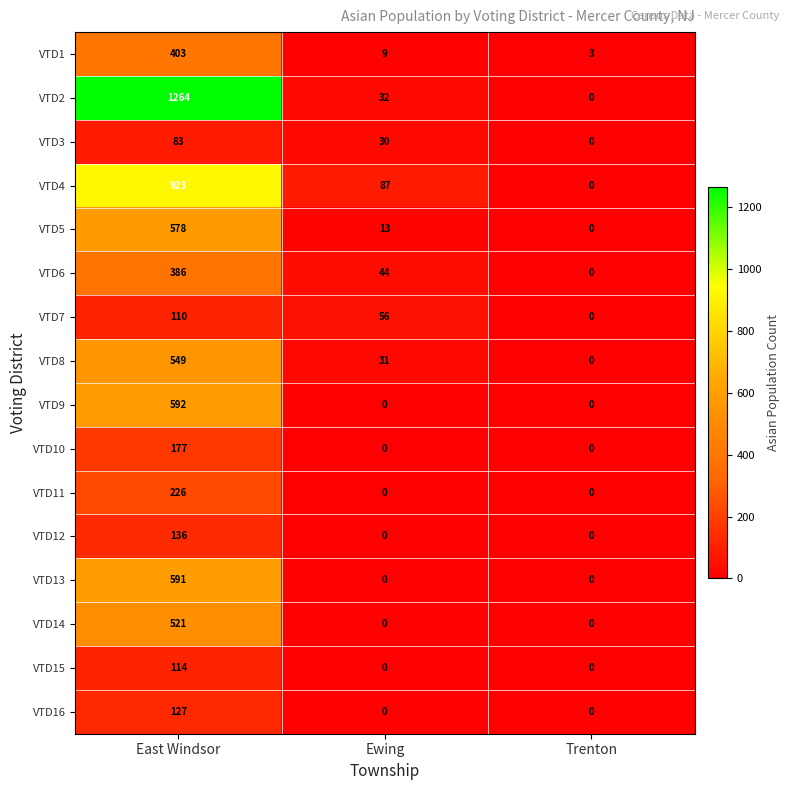

How many data points does each series have?

3